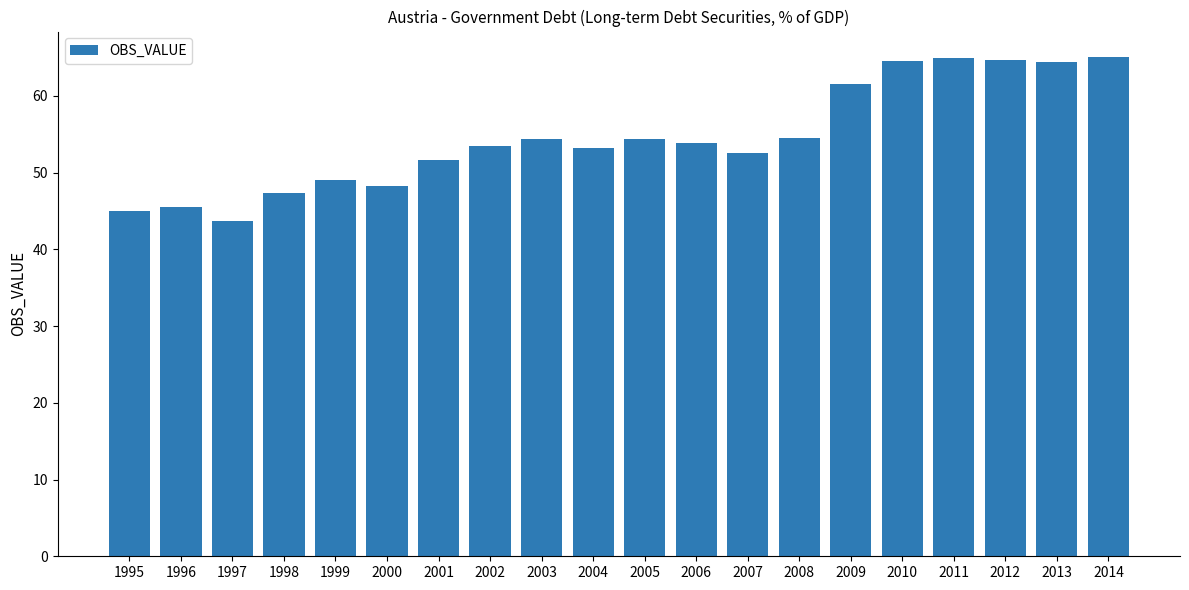

Where does the data first go above 53?

2002